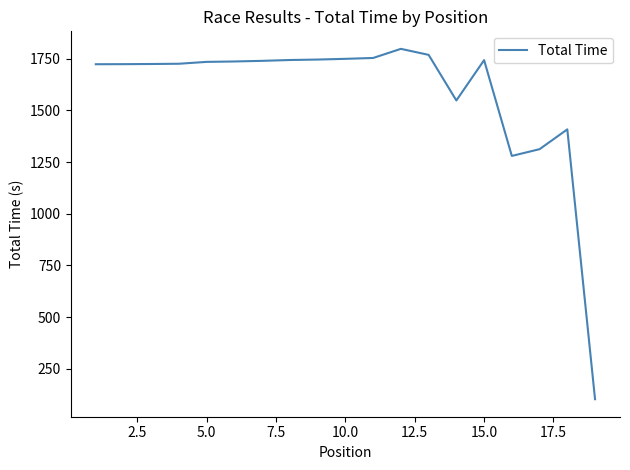

What is the difference between the maximum and minimum values?

1694.7